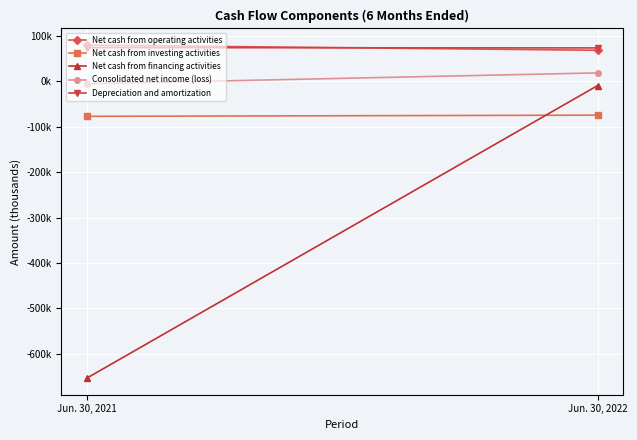

What is the spread (max minus min) of values at Jun. 30, 2021?

732657